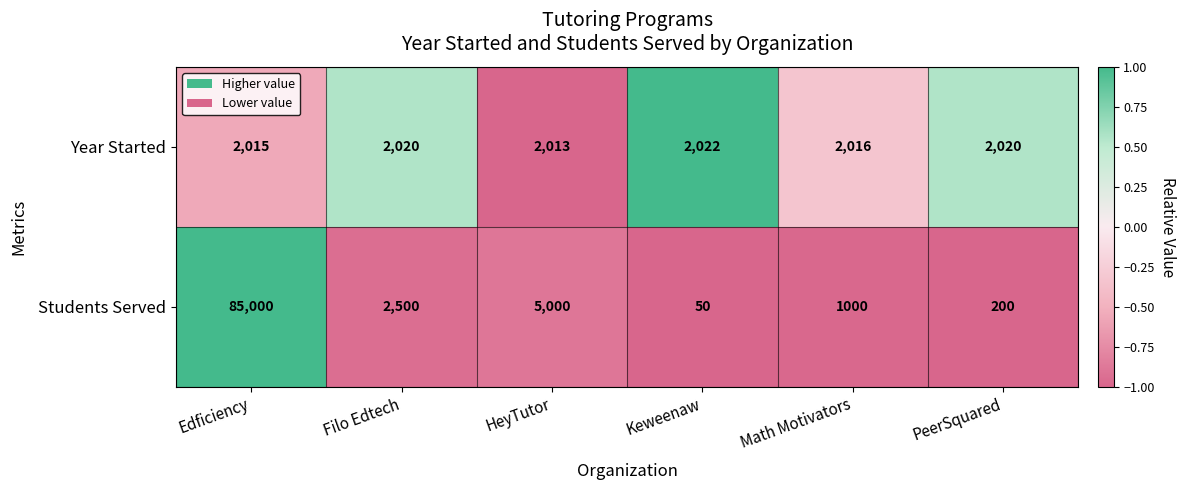

How many categories are shown in the chart?

6